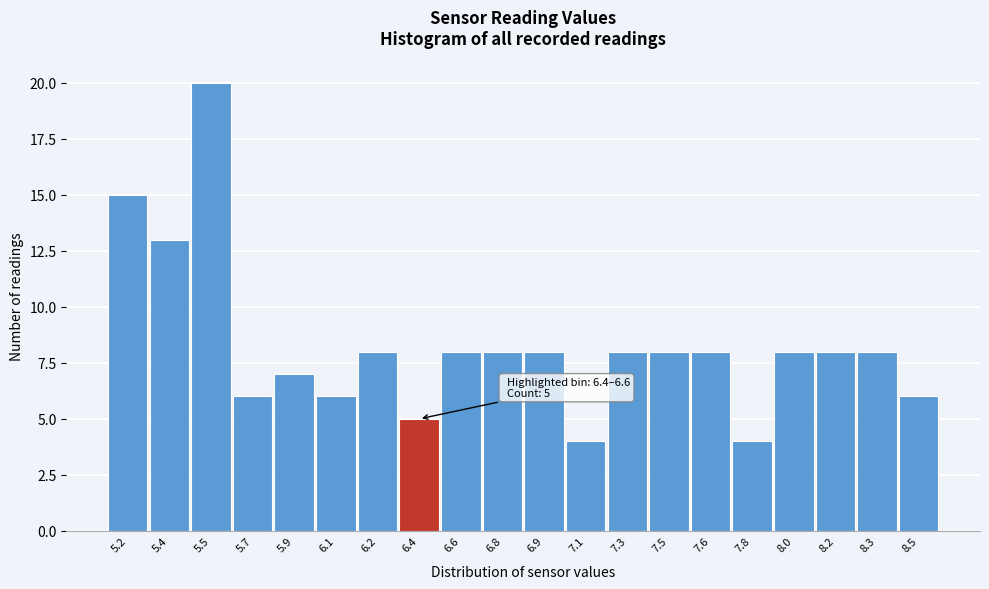

Reading left to right, extract all data points from this chart.

5.2=15	5.4=13	5.5=20	5.7=6	5.9=7	6.1=6	6.2=8	6.4=5	6.6=8	6.8=8	6.9=8	7.1=4	7.3=8	7.5=8	7.6=8	7.8=4	8.0=8	8.2=8	8.3=8	8.5=6